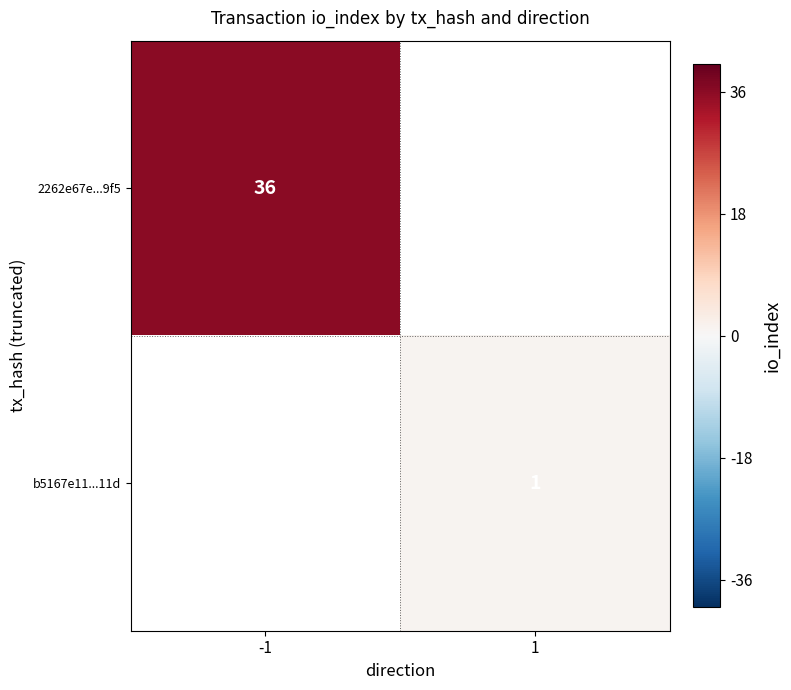

Is the value of 2262e67e...9f5 at -1 greater than the value of b5167e11...11d at 1?

Yes